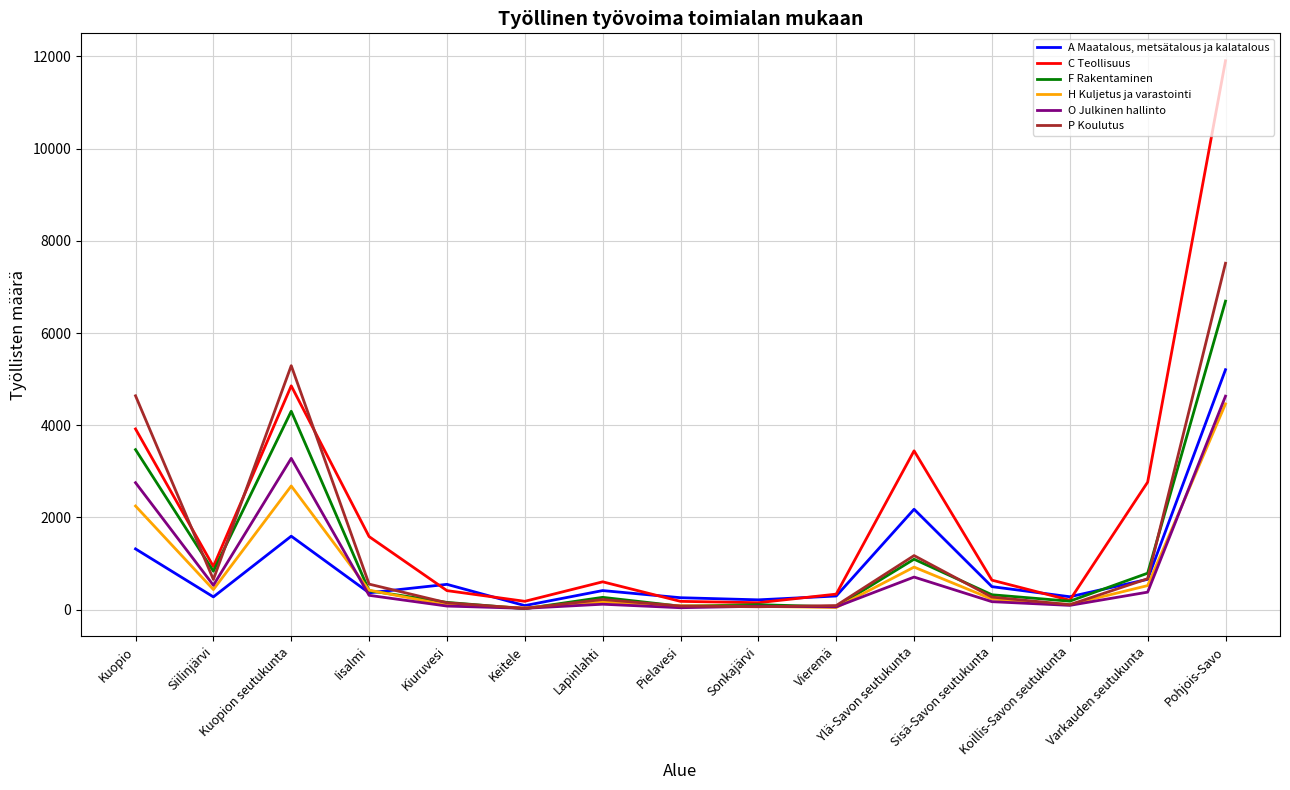

What is the difference between the C Teollisuus values at Vieremä and Sonkajärvi?

186